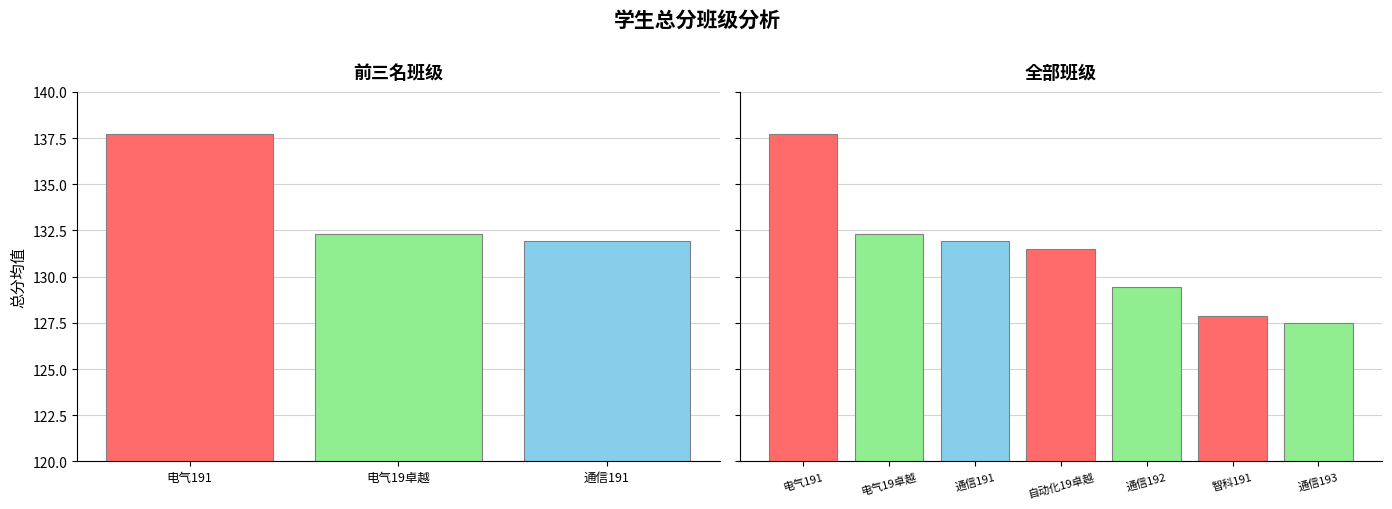

Is it true that the value at 唐玉琪
通信191 is 176.8?

False